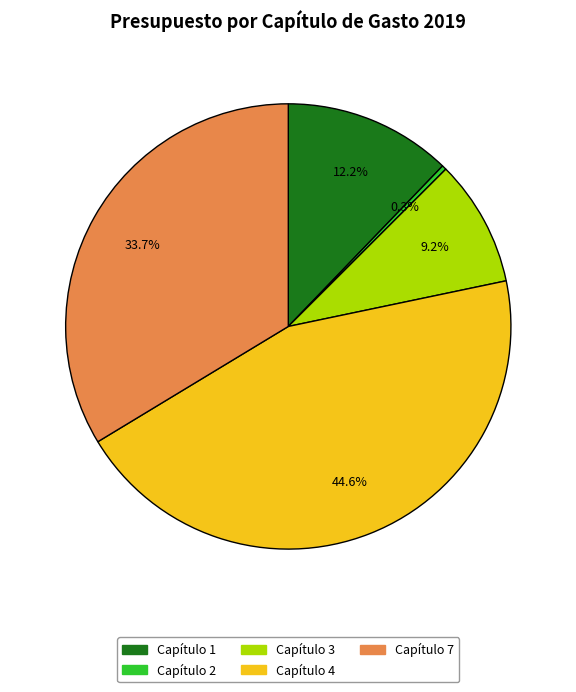

Which slice is the smallest?

Capítulo 2